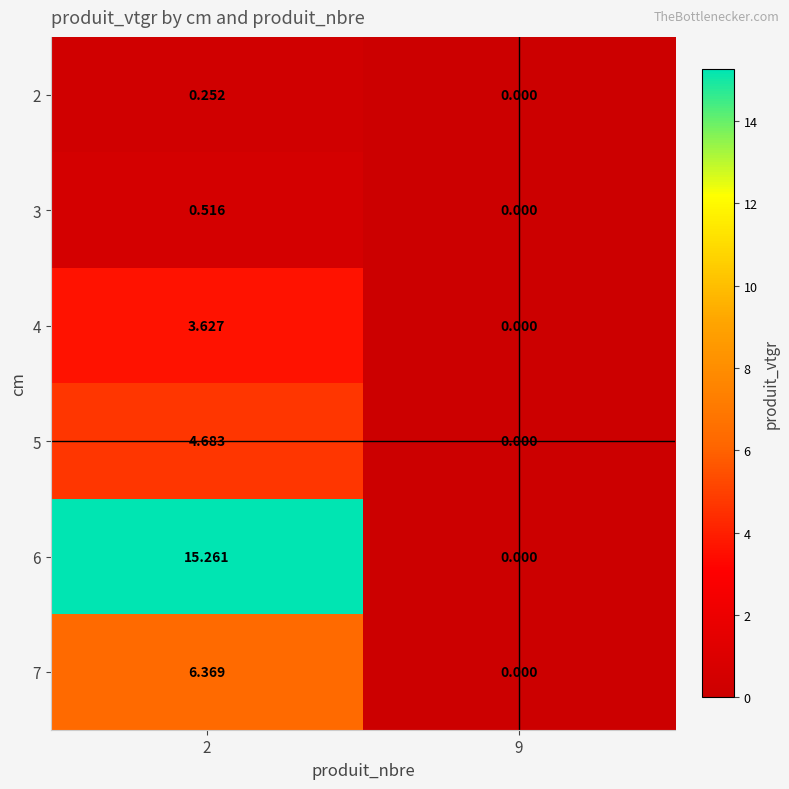

Is the value of 7 at 9 greater than the value of 3 at 2?

No